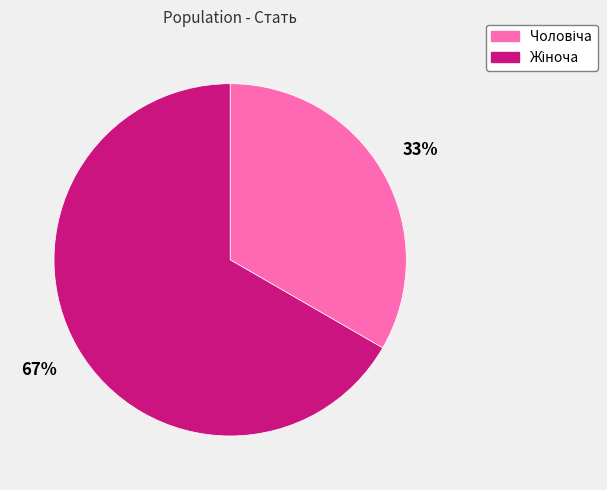

How many slices are in this pie chart?

2